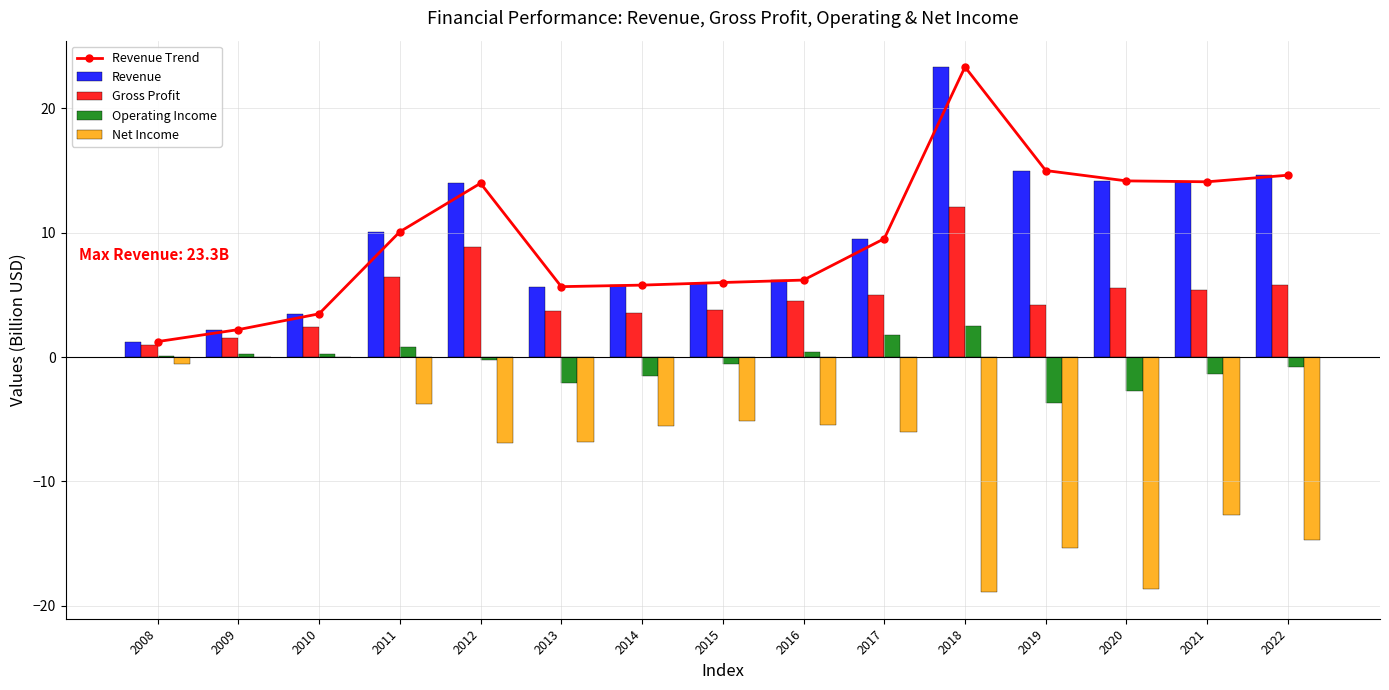

What is the difference between the maximum and minimum values in the Revenue series?

22.1